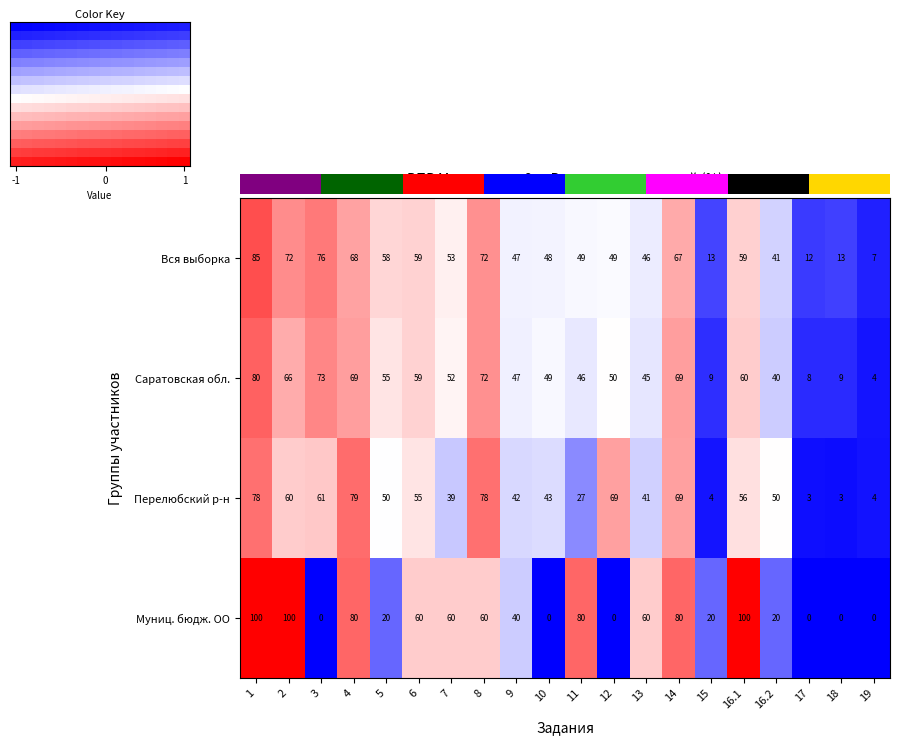

Which has a higher value, 6 or 4?

4